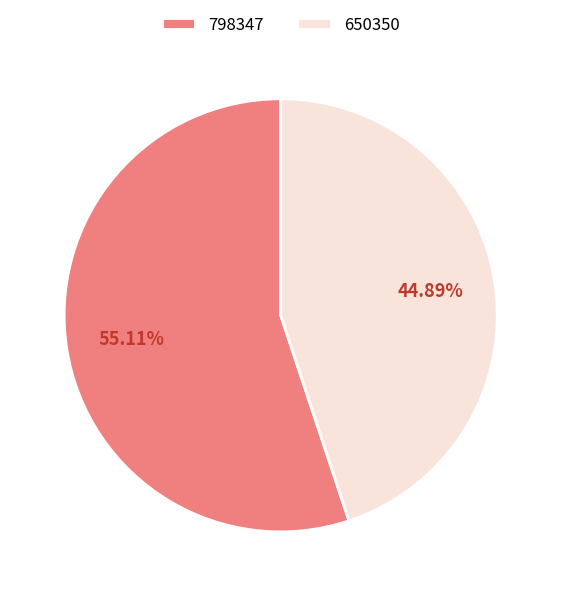

Is it true that 650350 is 39% of the pie?

False